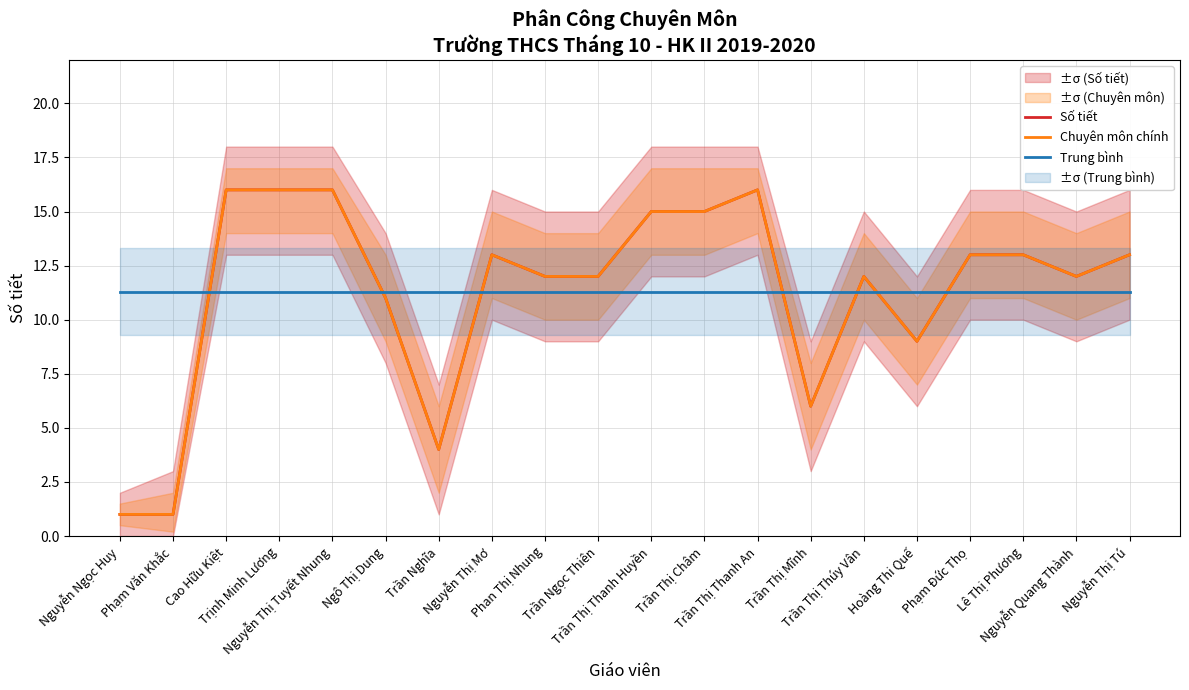

What is the spread (max minus min) of values at Nguyễn Thị Tuyết Nhung?

4.7